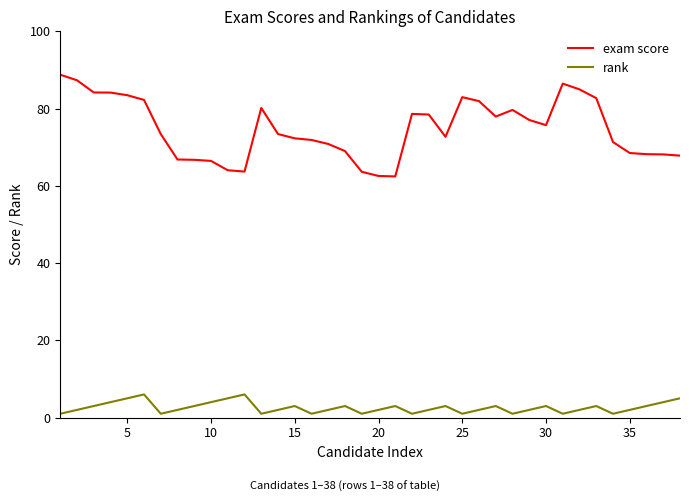

What is the maximum value for exam score?

88.7